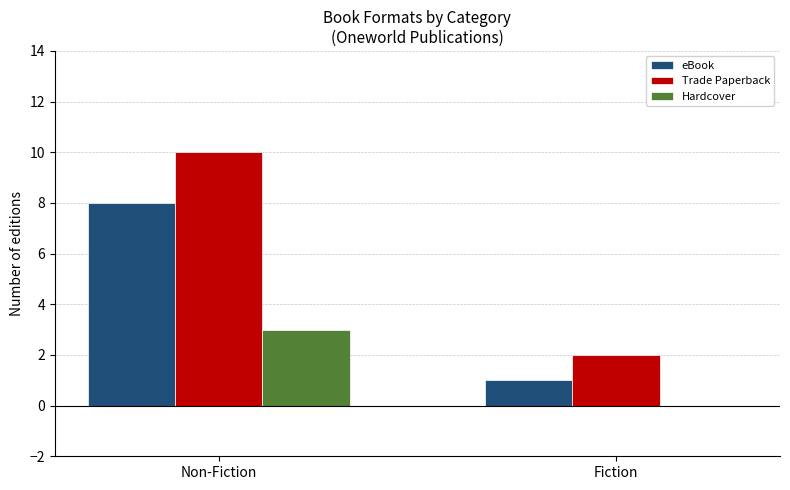

What is the maximum value shown in the chart?

10